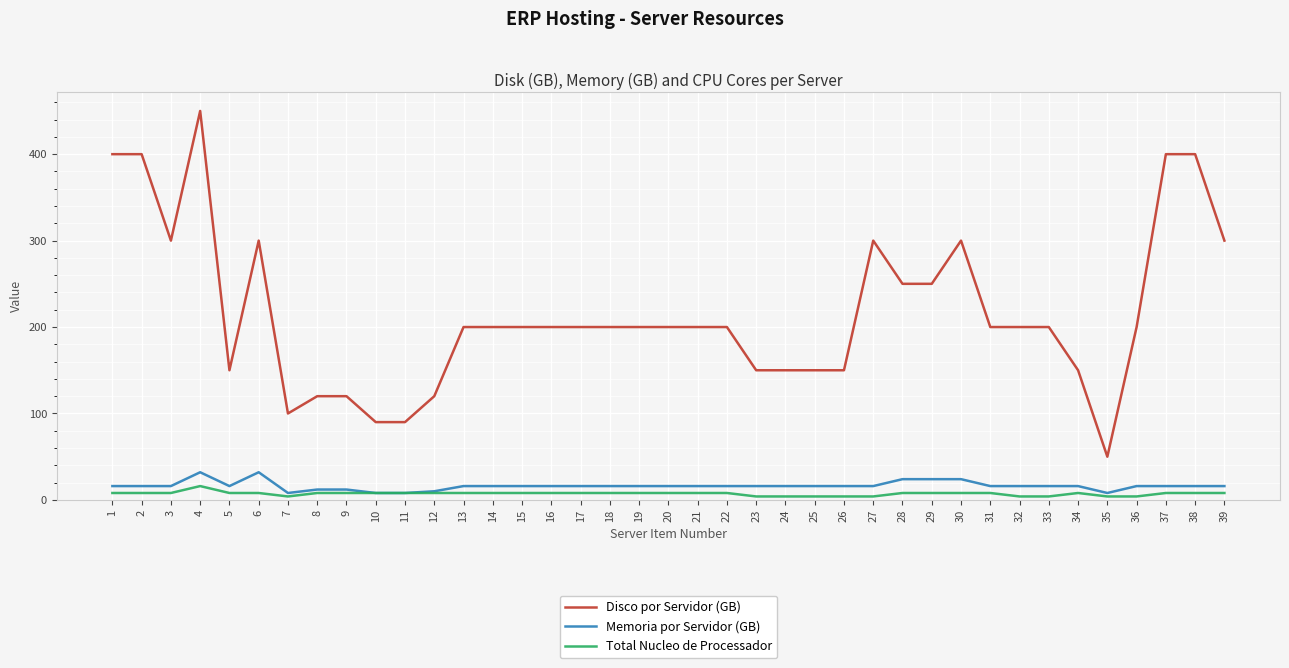

Which series has the largest range (max minus min)?

Disco por Servidor (GB)